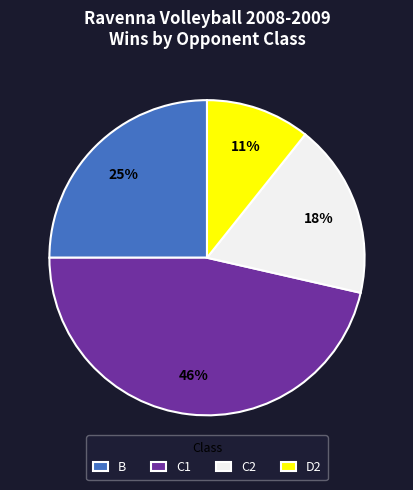

To the nearest percent, what percentage of the pie is D2?

11%